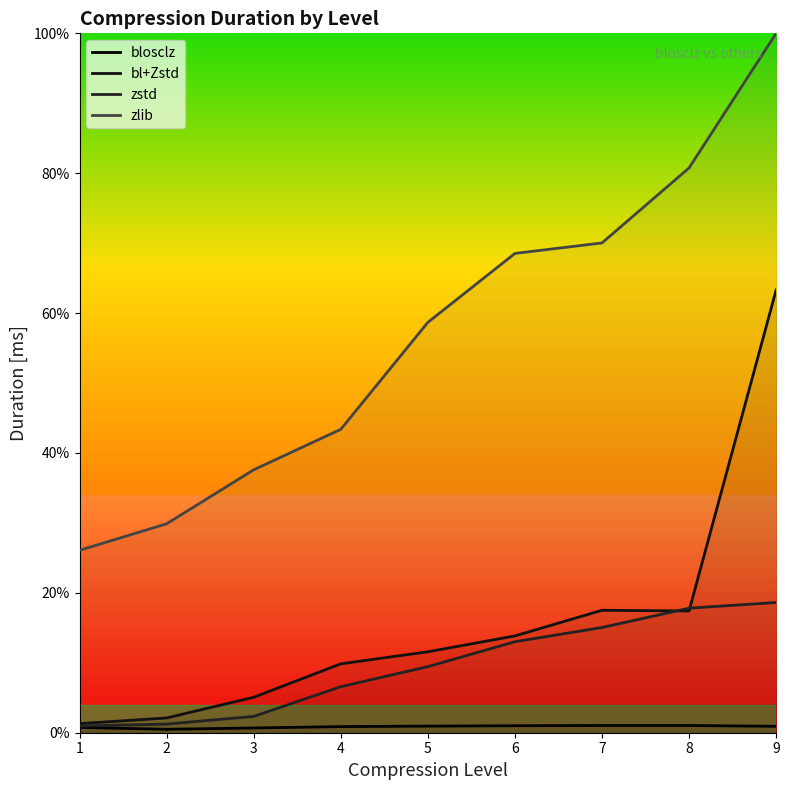

At how many categories does at least one series exceed 56?

5